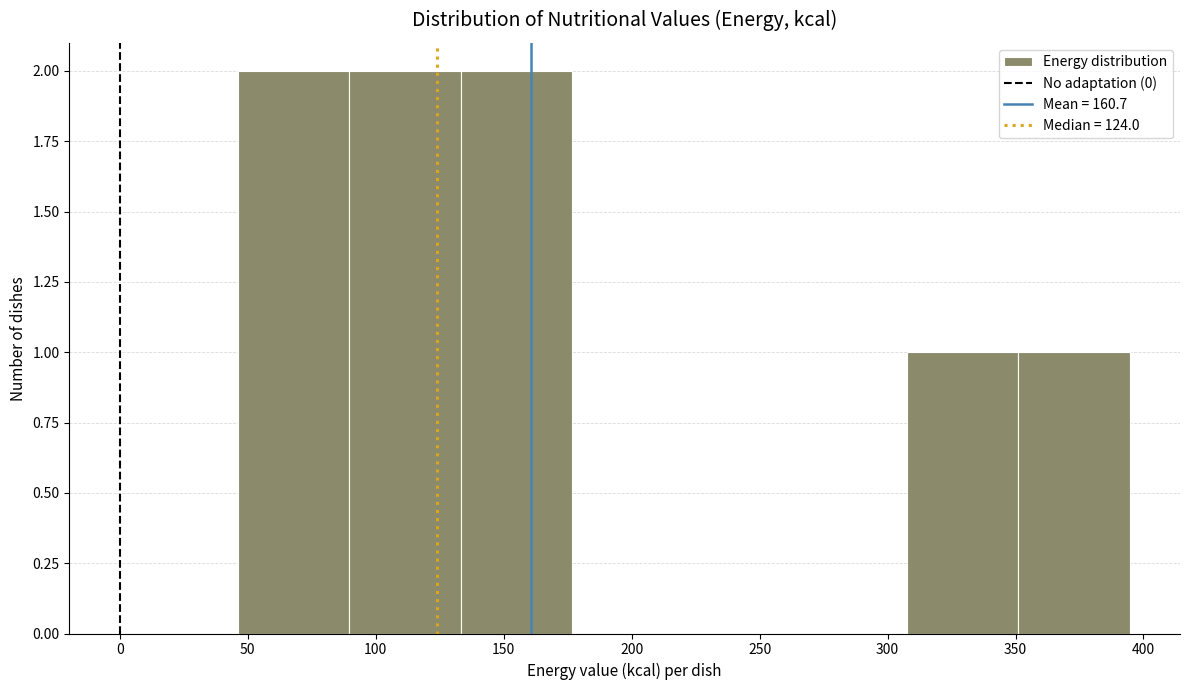

What is the height of the bar covering 135 to 175 on the x-axis? Neither the bar edges nor the heights are printed on the chart, so give them approximately, as read against the axes.

2